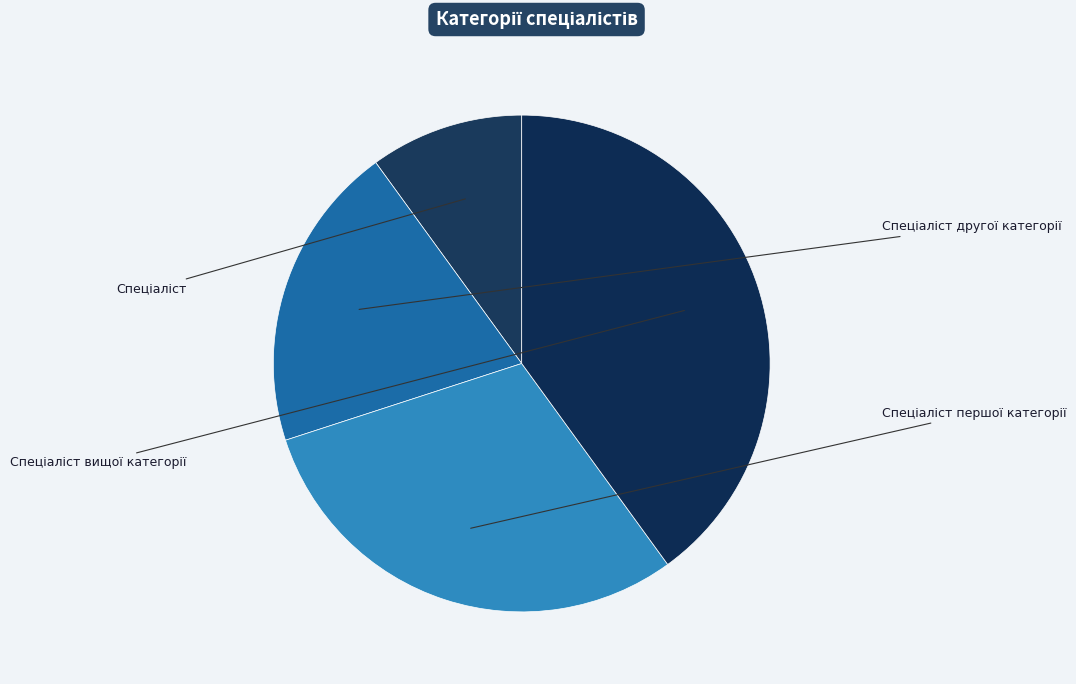

True or false: Спеціаліст вищої категорії accounts for 27% of the total.

False